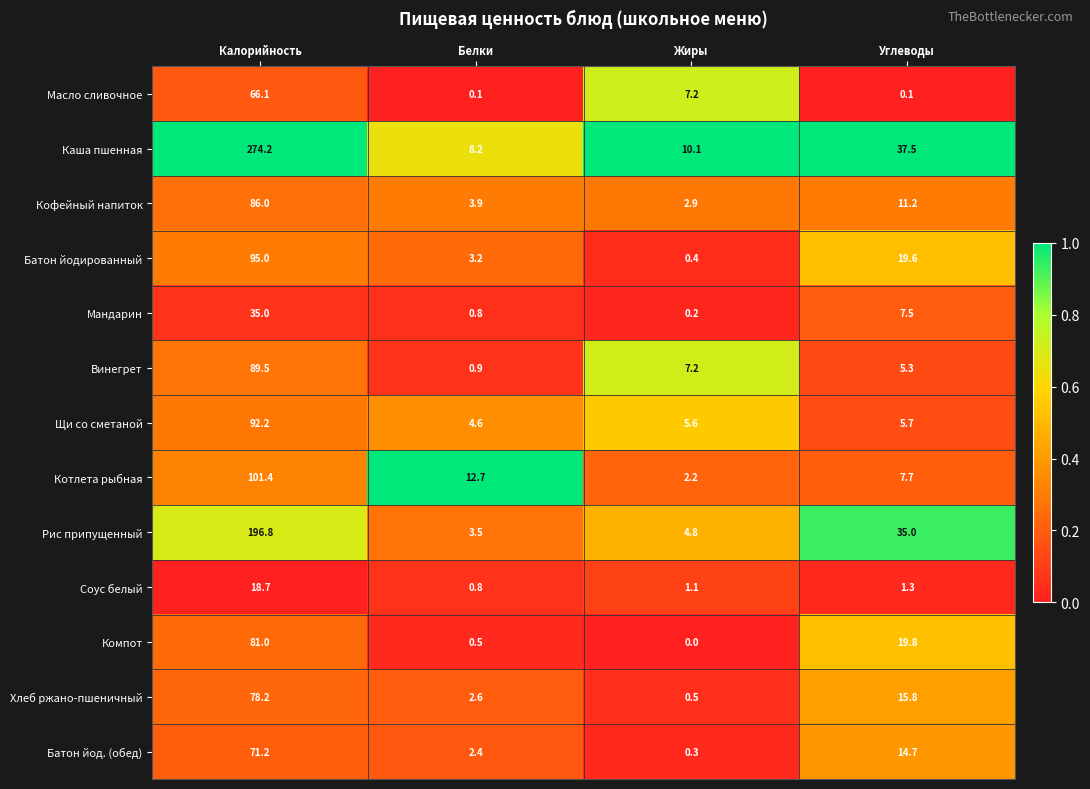

At which category does the chart reach its minimum across all series?

Жиры